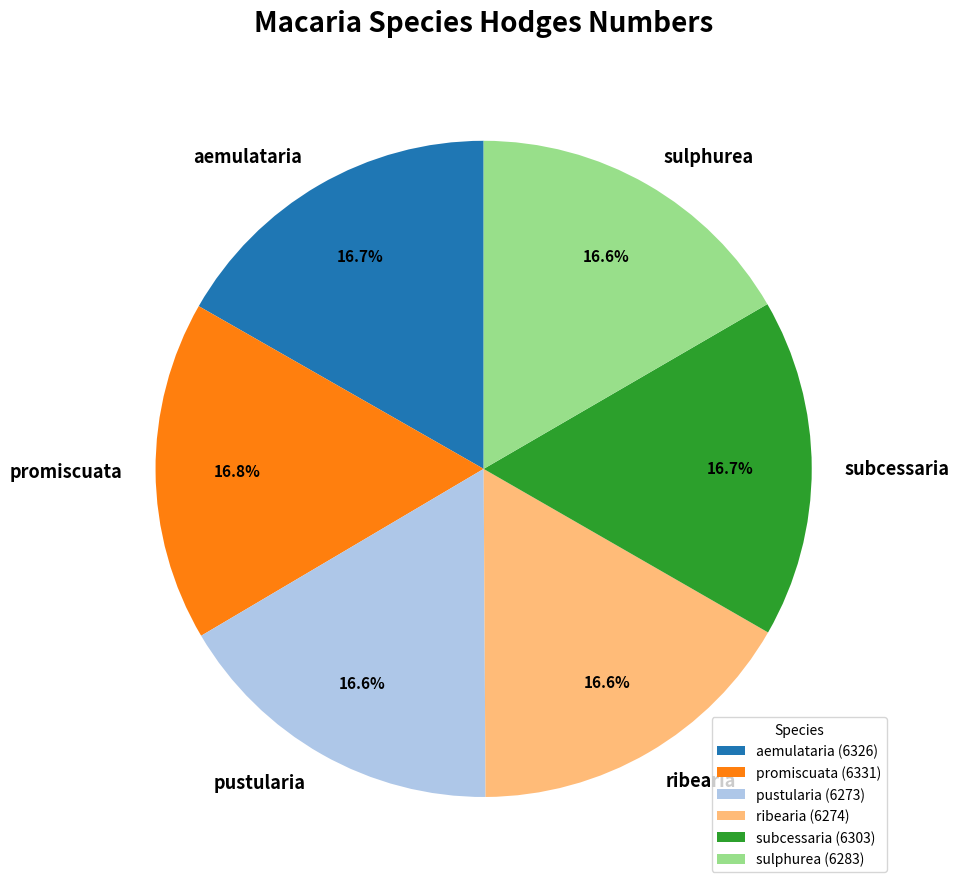

True or false: pustularia accounts for 17% of the total.

True